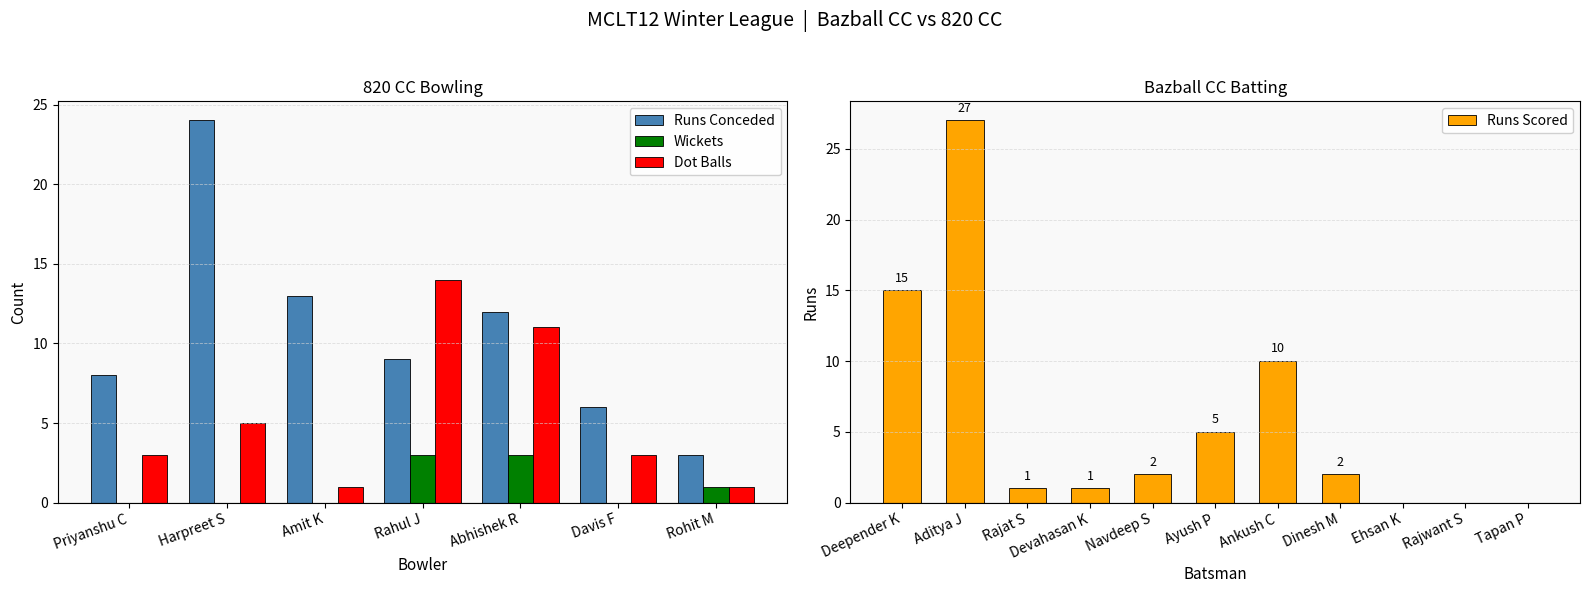

Is it true that 820 CC Bowling Runs equals 9 at 1?

False